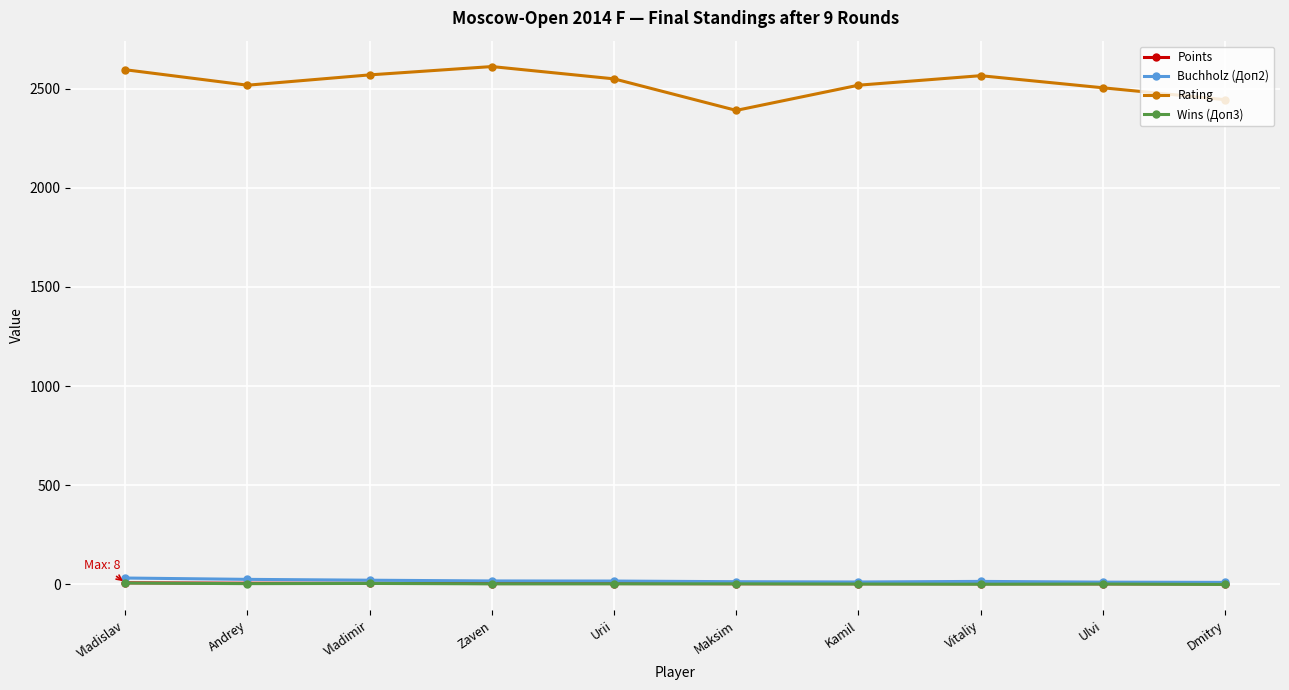

Which series changed the most between Andrey and Vladimir?

Rating